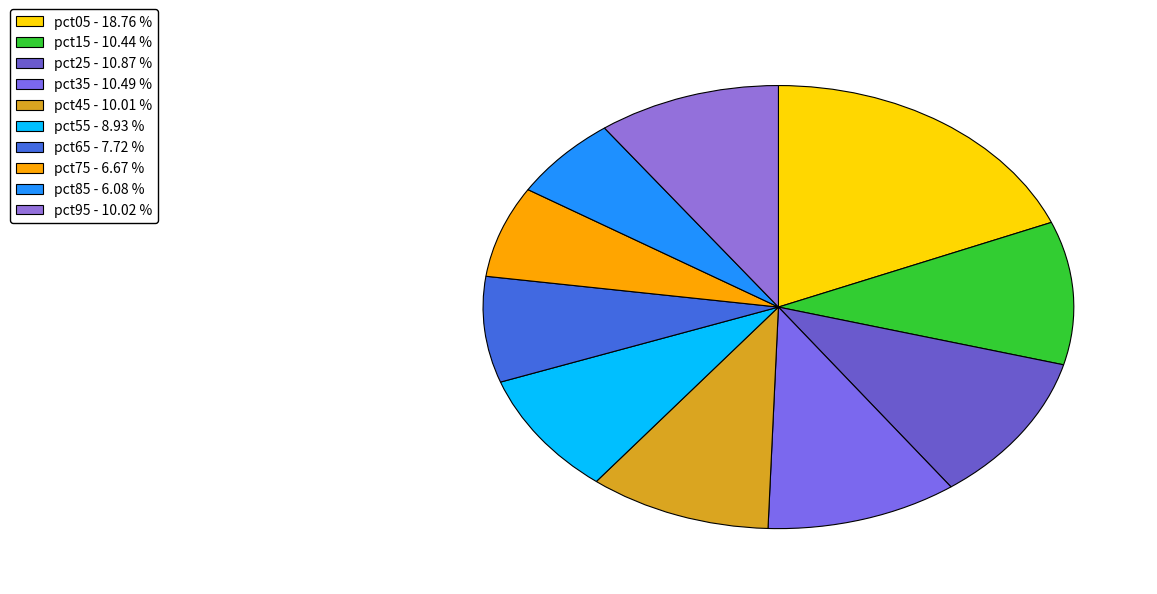

How many slices are in this pie chart?

10